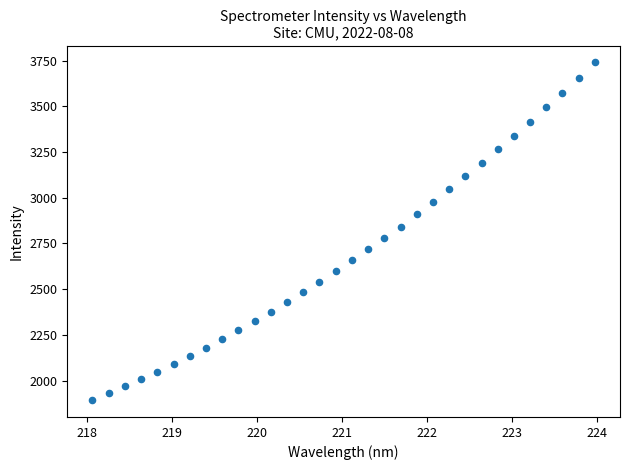

What is the range of X values (max minus min)?

5.9